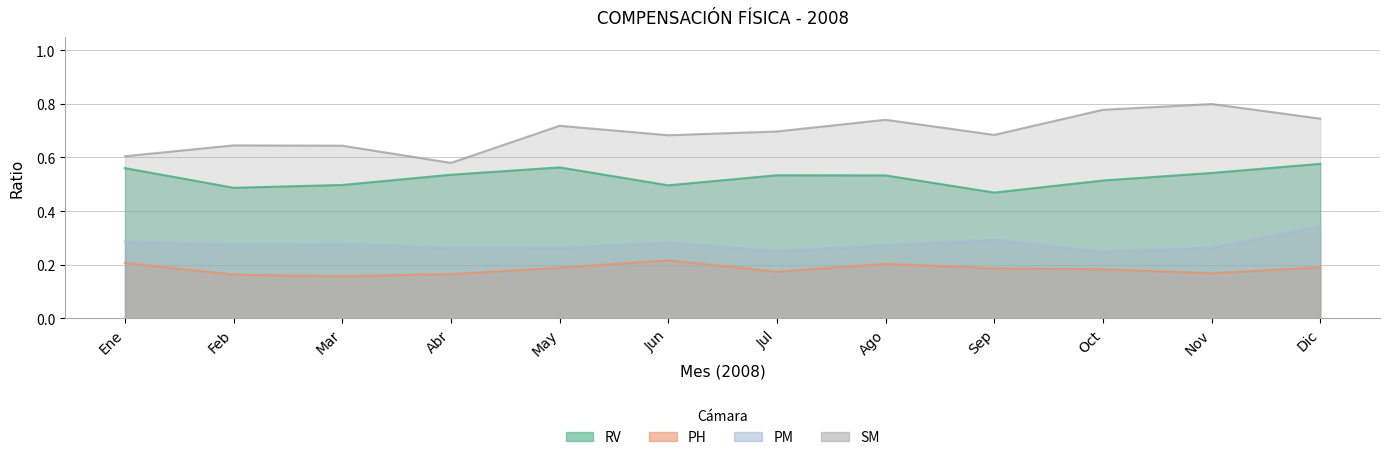

What is the value of the SM point at the 1st from the left?

0.6